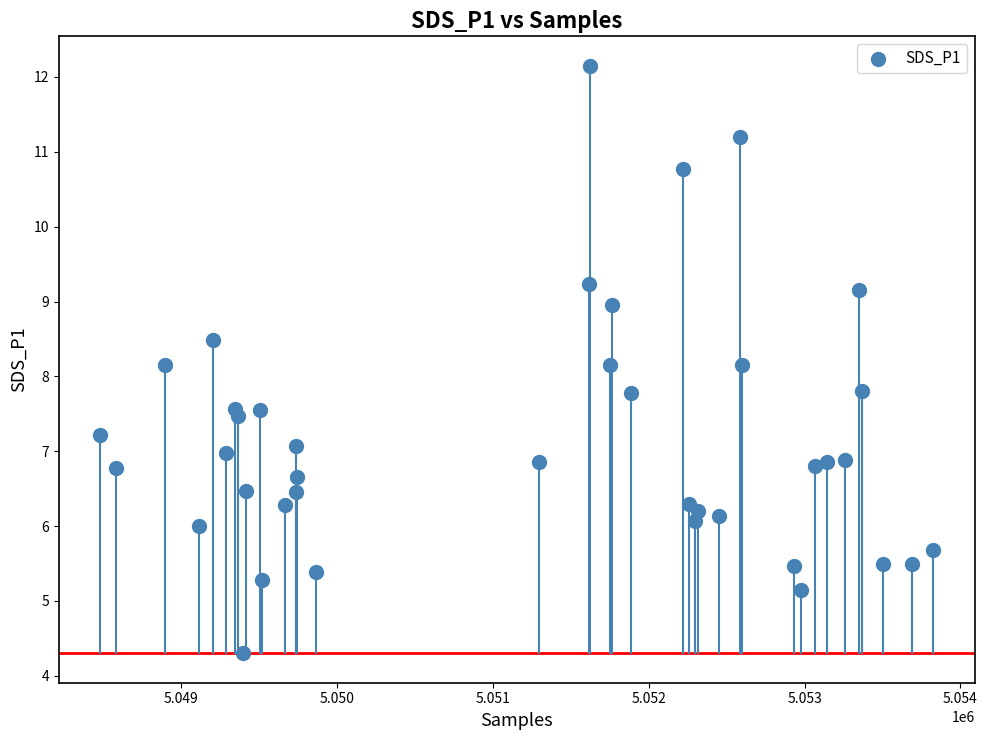

What is the range of X values (max minus min)?

5344.0